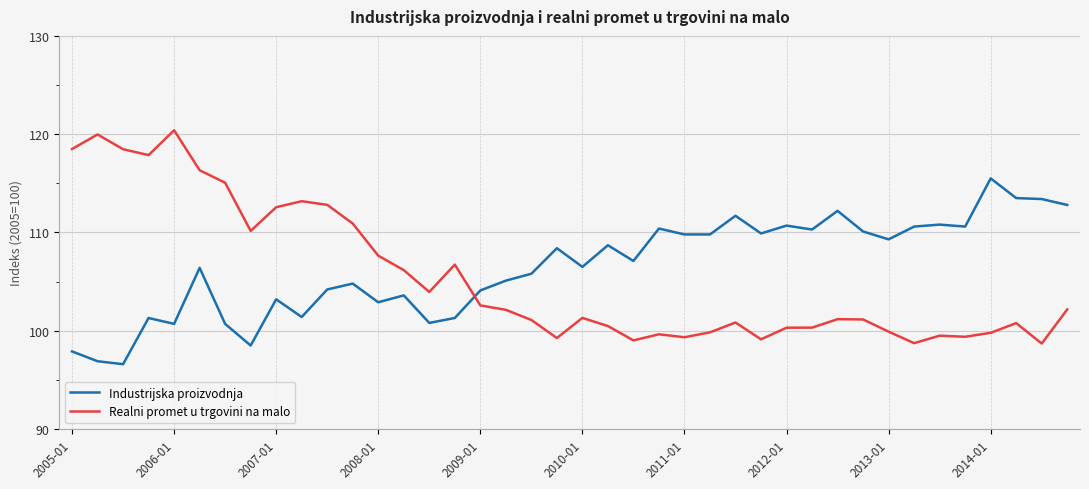

List the series in order of their peak value, highest first.

Realni promet u trgovini na malo, Industrijska proizvodnja